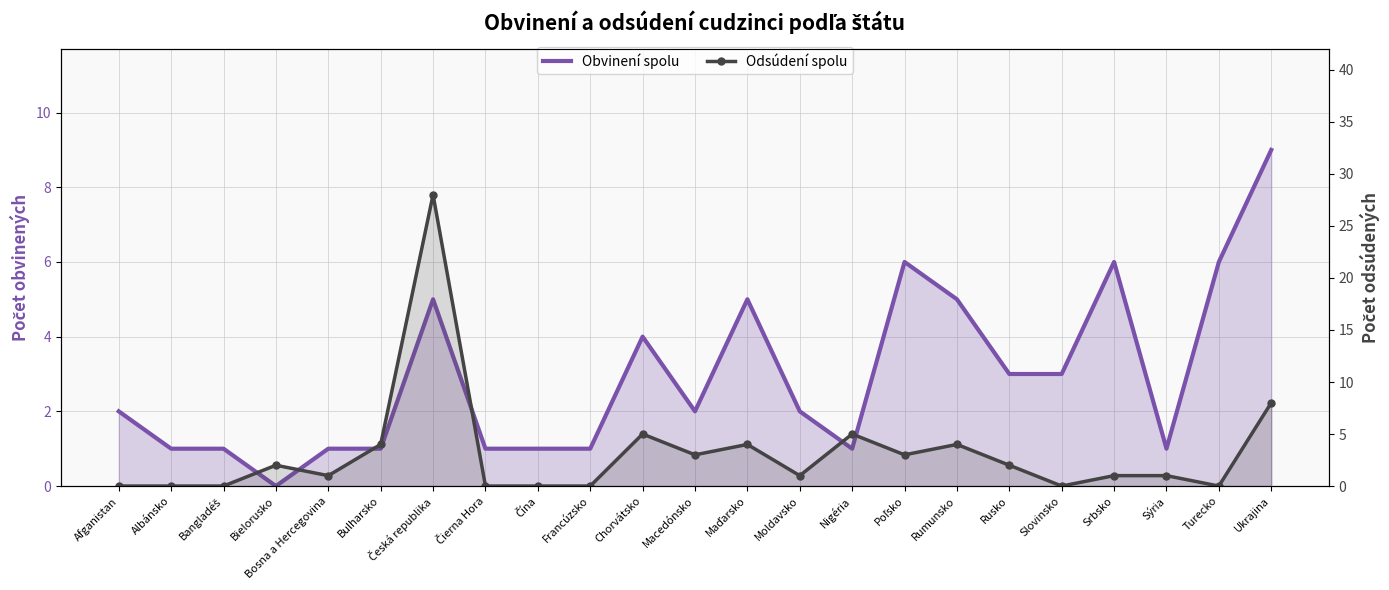

Reading left to right, transcribe all the data shown in this chart.

Obvinení spolu: 2	1	1	0	1	1	5	1	1	1	4	2	5	2	1	6	5	3	3	6	1	6	9
Odsúdení spolu: 0	0	0	2	1	4	28	0	0	0	5	3	4	1	5	3	4	2	0	1	1	0	8